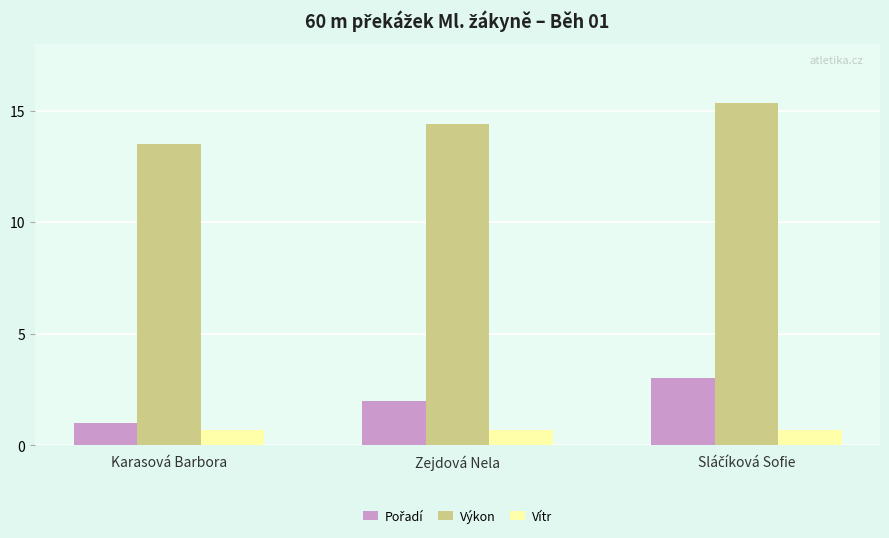

Which category has the lowest value in the Výkon series?

Karasová Barbora